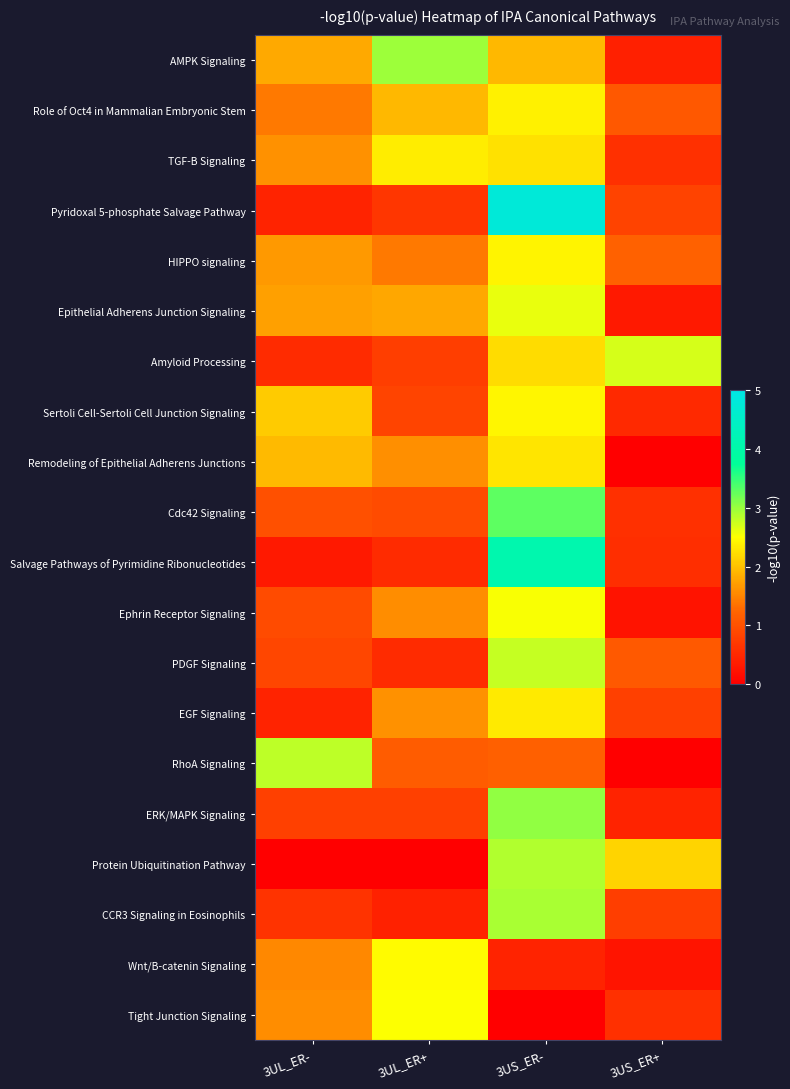

At which category is the sum across all series the highest?

3US_ER-